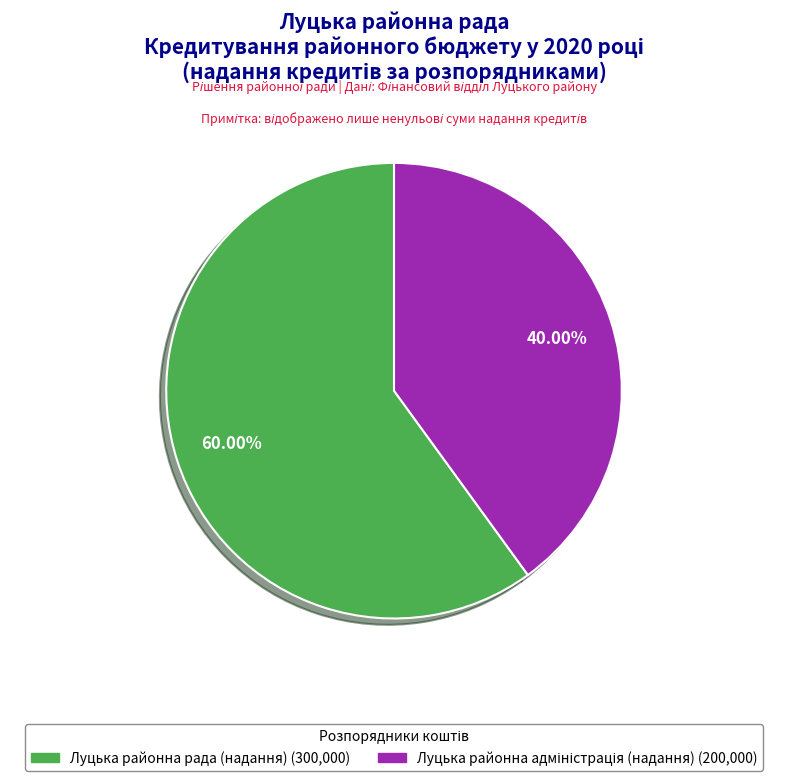

How many segments does this pie chart have?

2